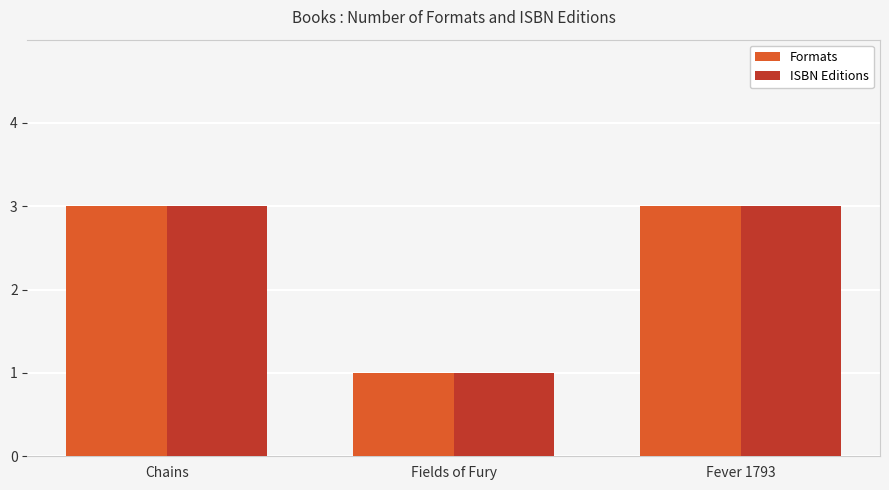

True or false: ISBN Editions has a value of 3 at Fever 1793.

True